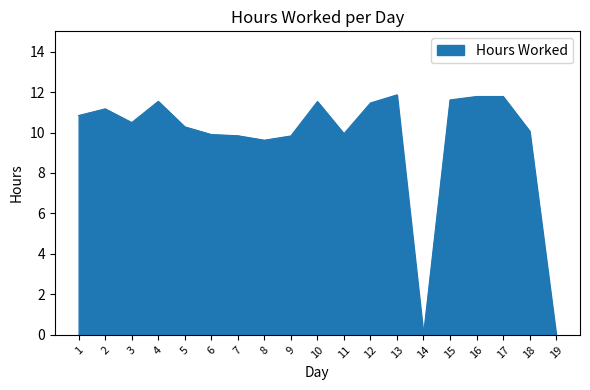

How many lines are shown in the chart?

1